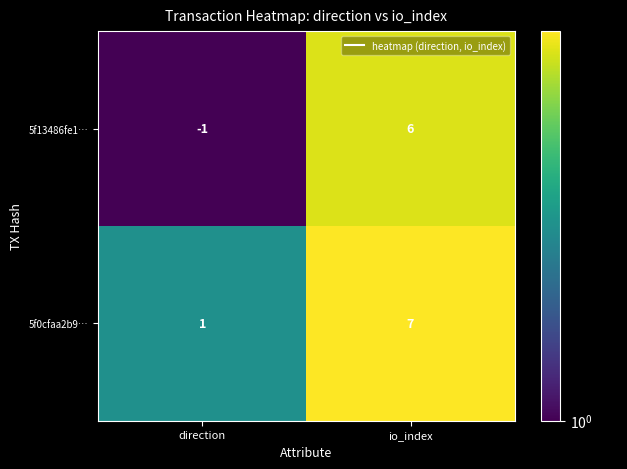

Is the value of 5f0cfaa2b9… at direction greater than the value of 5f13486fe1… at direction?

Yes